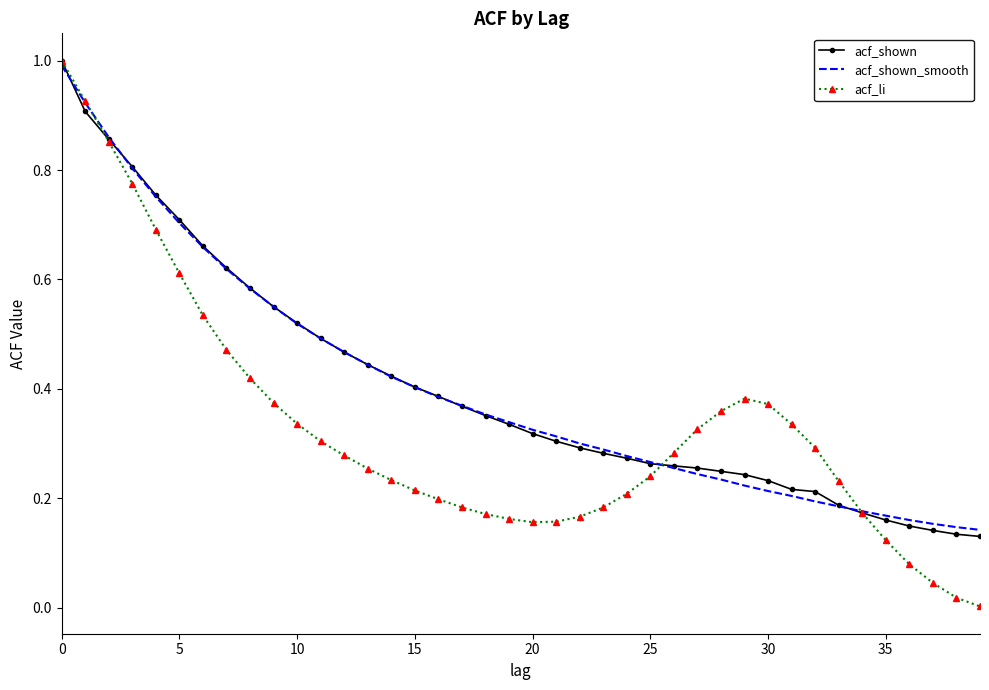

What is the highest value of the acf_shown series?

1.0